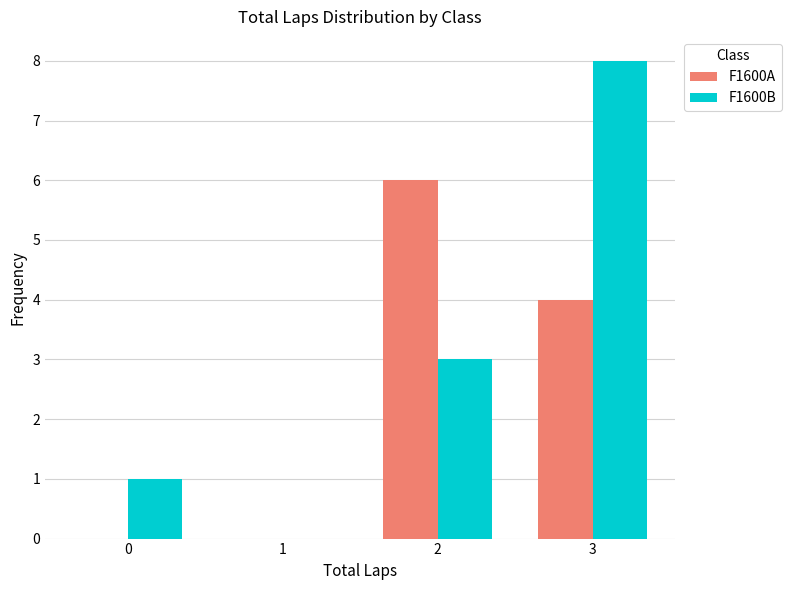

At which category is the sum across all series the highest?

3